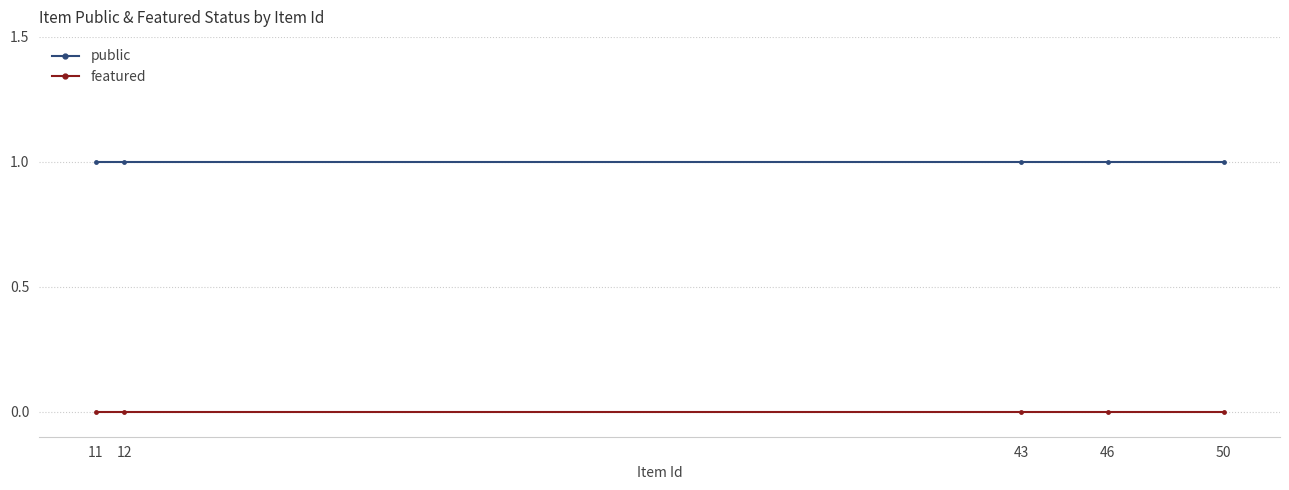

The public series shows 2 at 11. True or false?

False